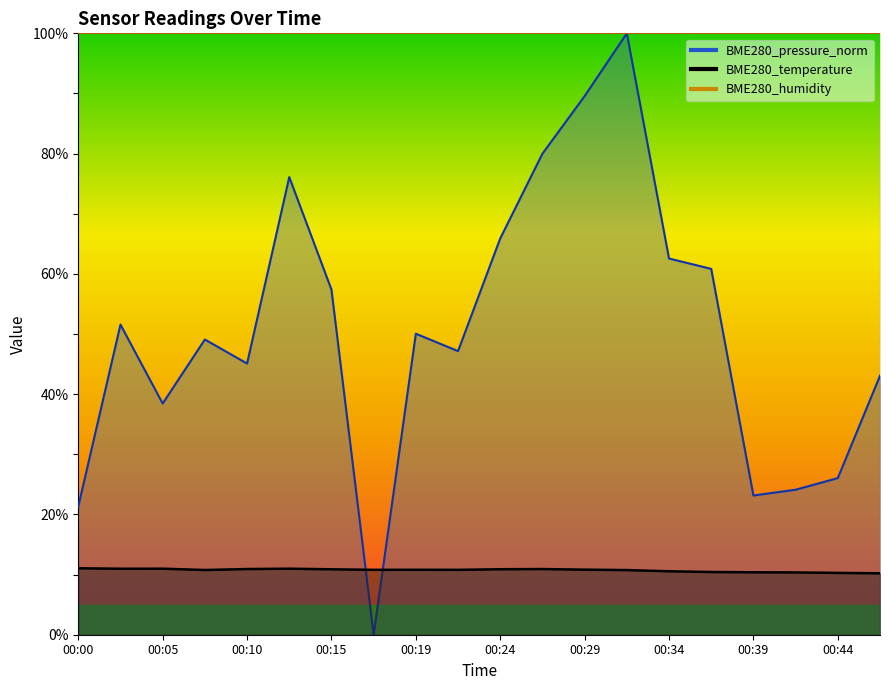

What is the total value across all series at 00:39?

33.5